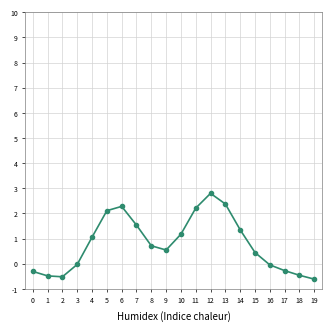

What is the change in value from 14 to 17?

-1.6